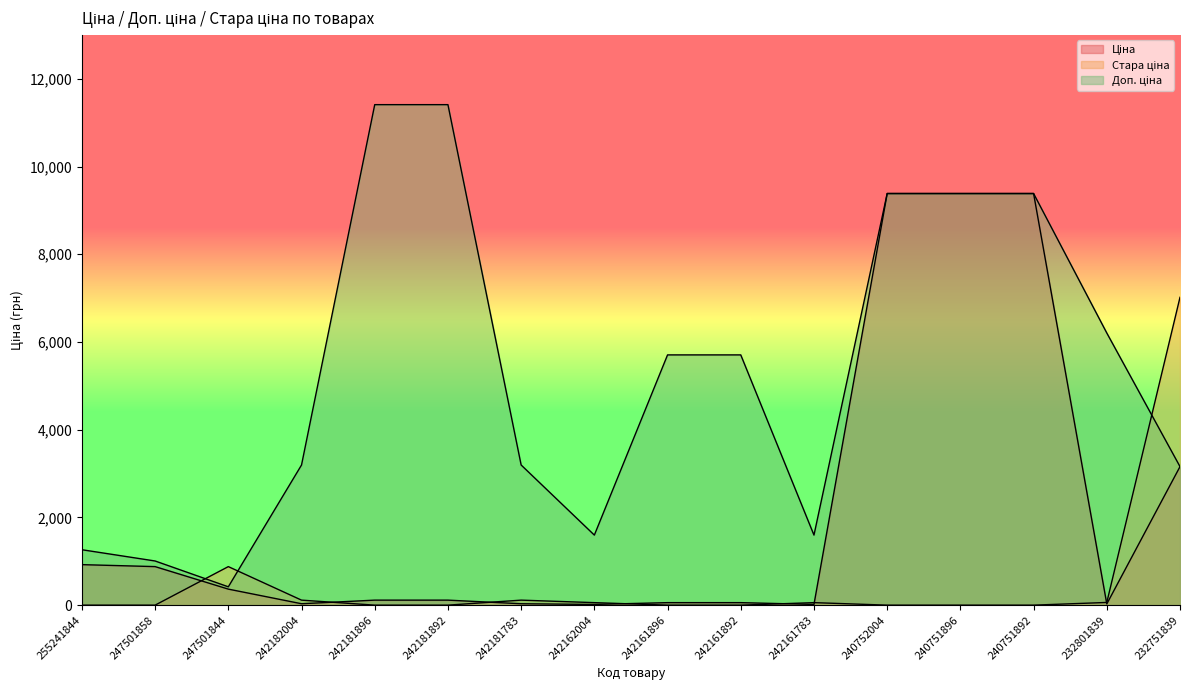

Reading left to right, extract all data points from this chart.

Ціна: 923.4	878.4	365.1	31.9	114.1	114.1	31.9	16.0	57.0	57.0	16.0	9384.0	9384.0	9384.0	27.6	3157.9
Стара ціна: 0.0	0.0	878.4	114.1	0.0	0.0	114.1	57.0	0.0	0.0	57.0	0.0	0.0	0.0	61.3	7017.6
Доп. ціна: 1263.2	1006.6	418.0	3195.0	11410.0	11410.0	3195.0	1597.0	5705.0	5705.0	1597.0	9384.0	9384.0	9384.0	6204.0	3158.0